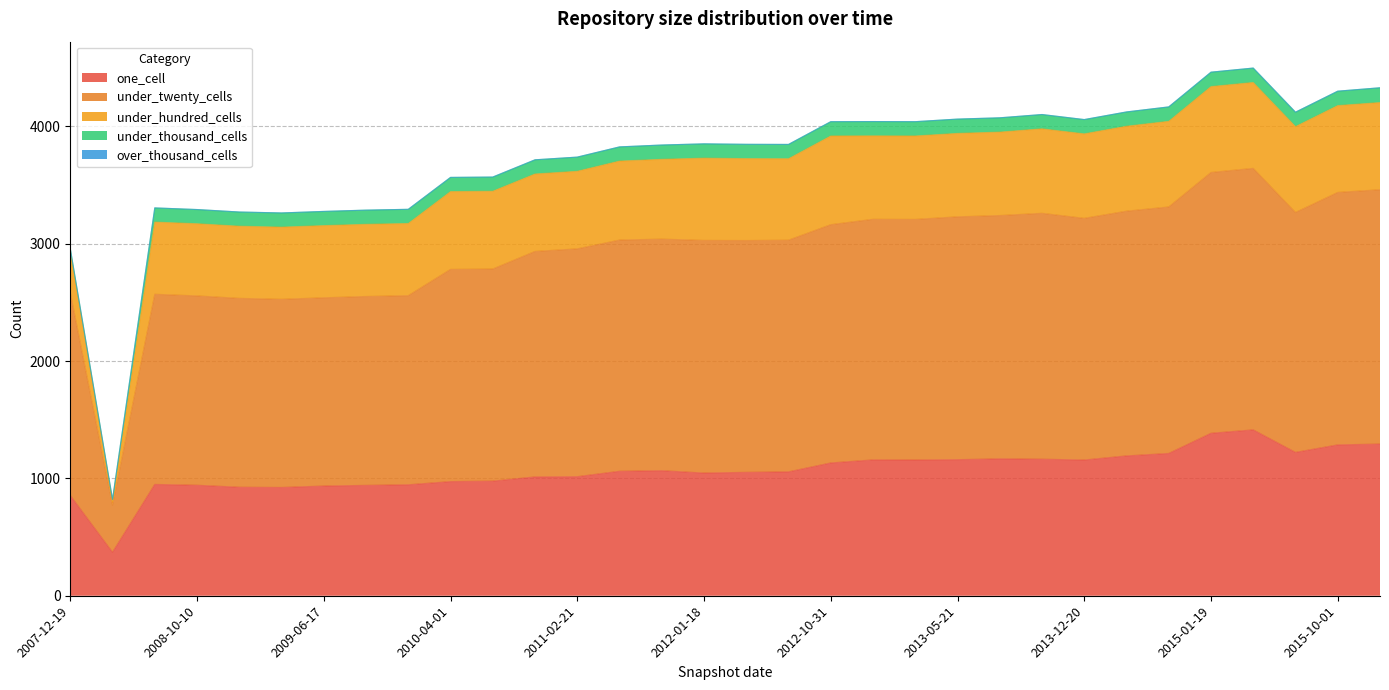

Is it true that under_hundred_cells equals 975 at 2013-12-20?

False